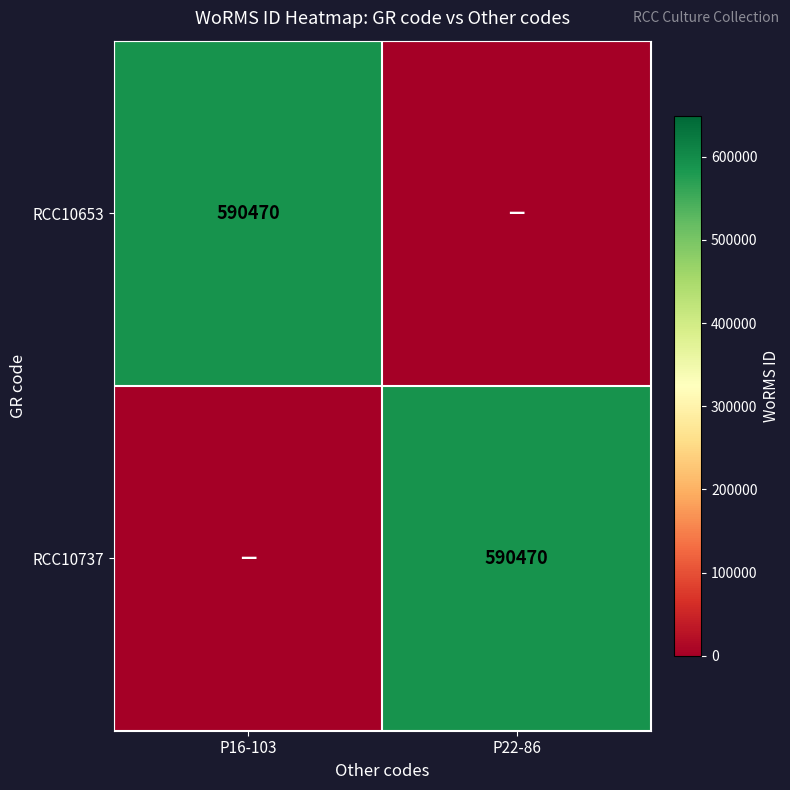

Is it true that RCC10737 equals 885739 at P22-86?

False